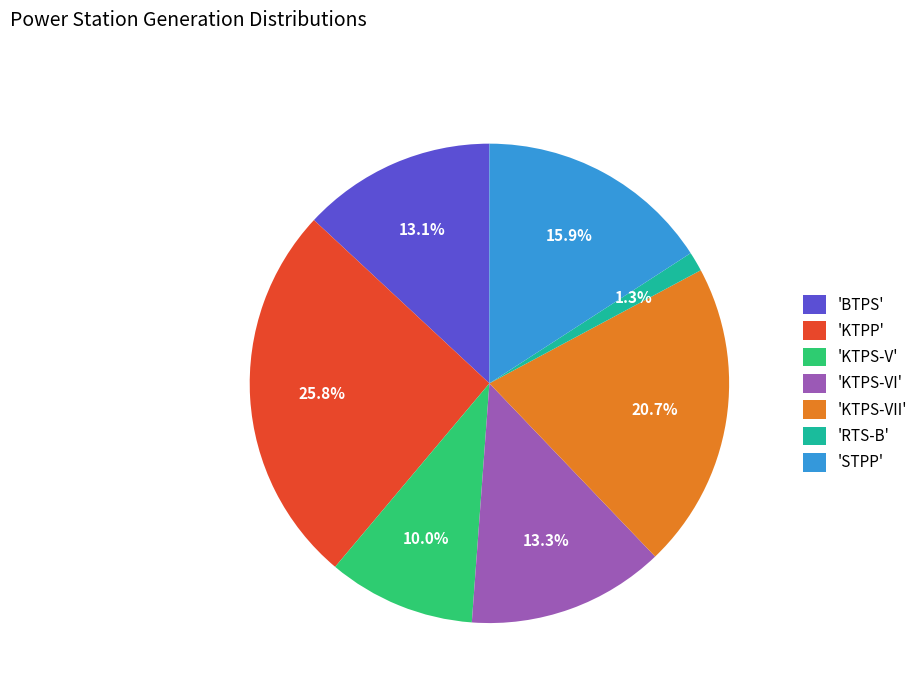

What percentage is NOT represented by 'KTPS-VII'?

79.3%